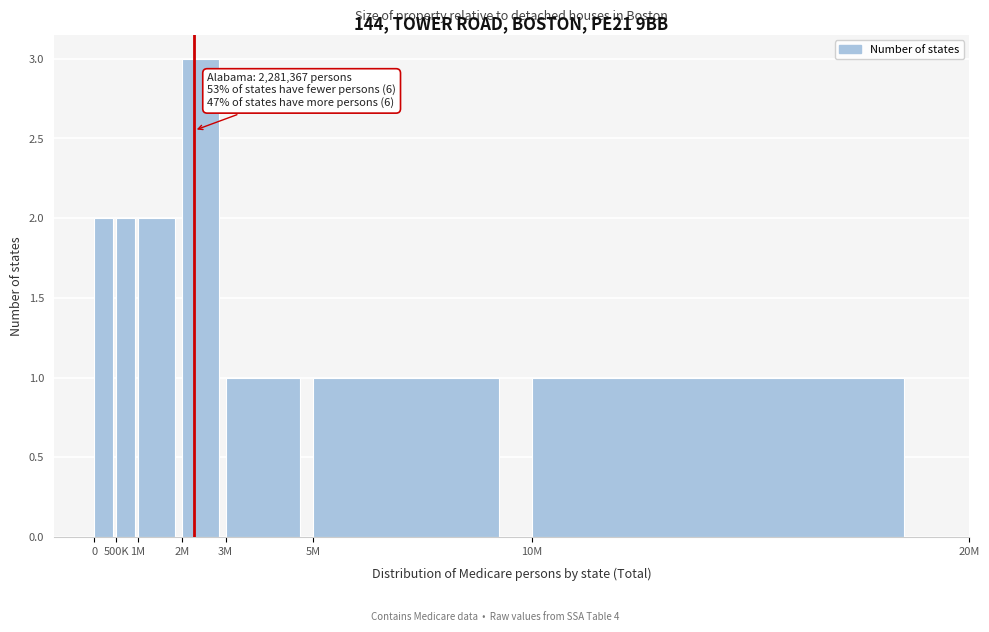

Reading left to right, extract all data points from this chart.

2	2	2	3	1	1	1